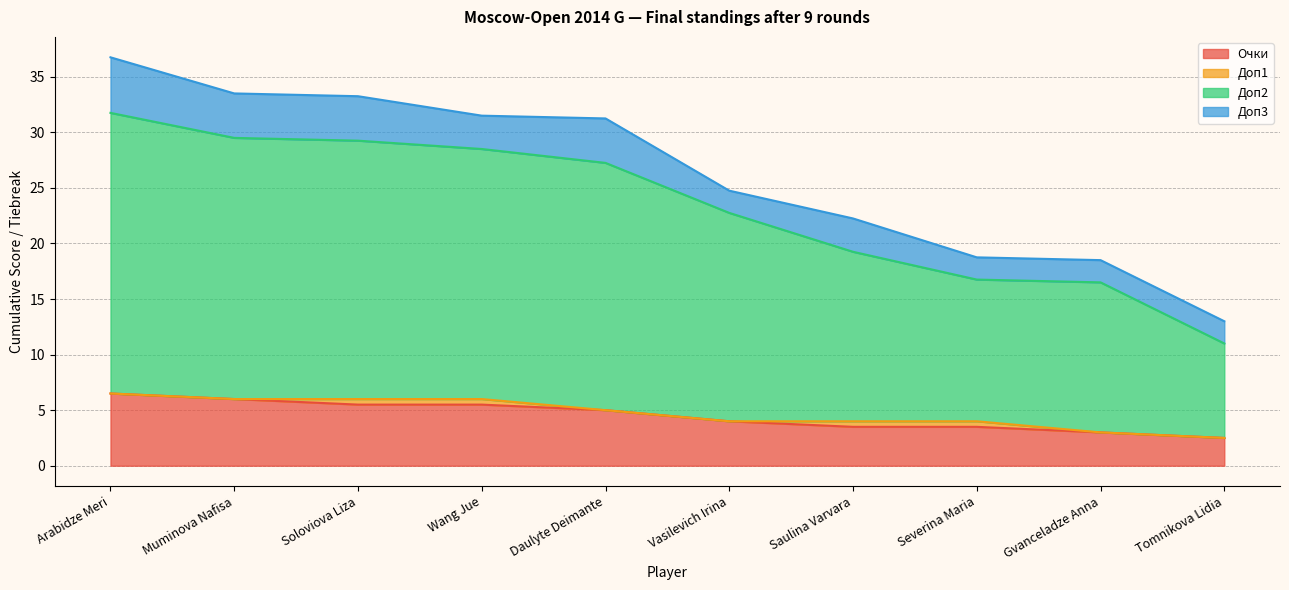

At which category does the chart reach its peak across all series?

Arabidze Meri